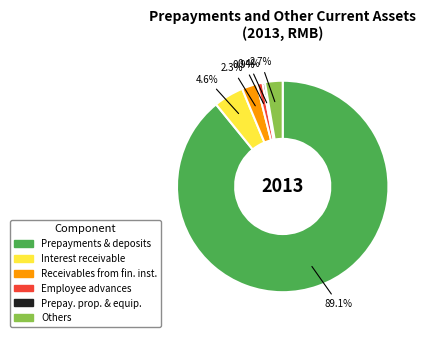

Is there any slice that represents more than half of the pie?

Yes